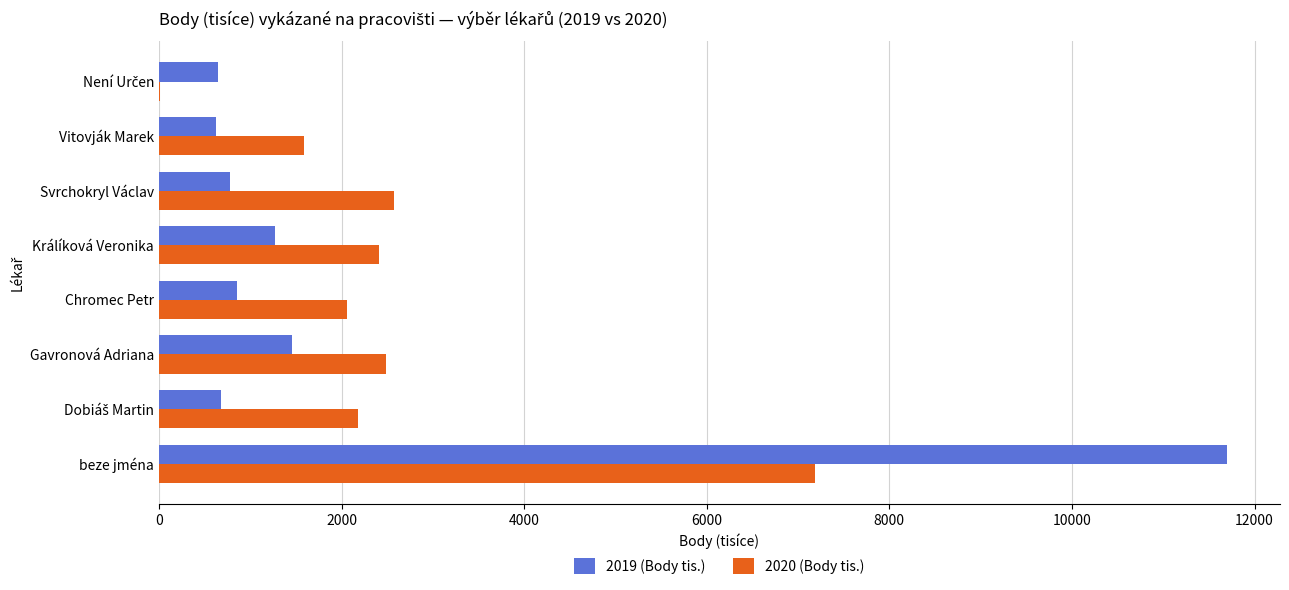

Which series has the largest total across all categories?

2020 (Body tis.)